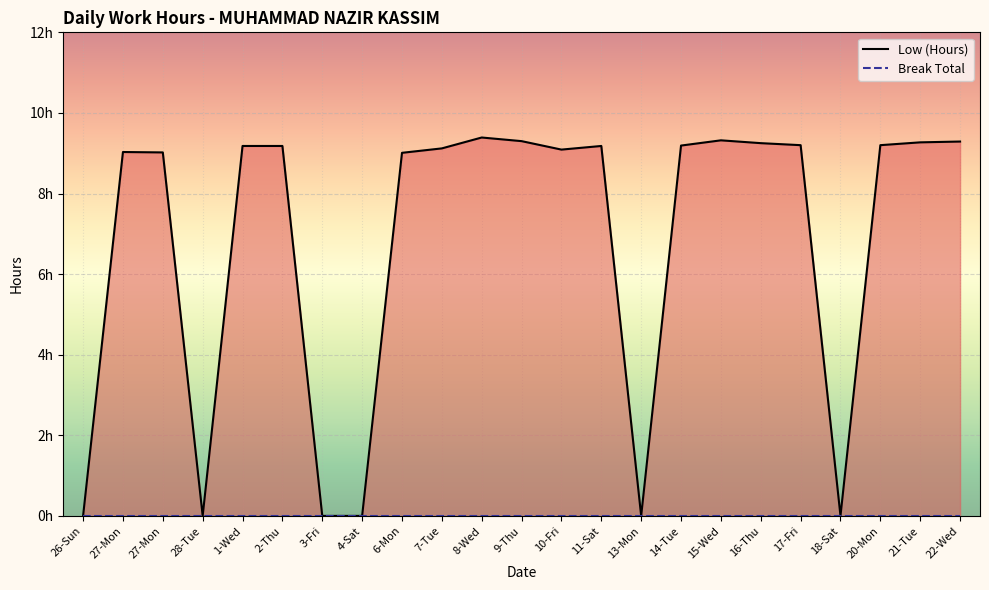

How many data points are less than 9?

6